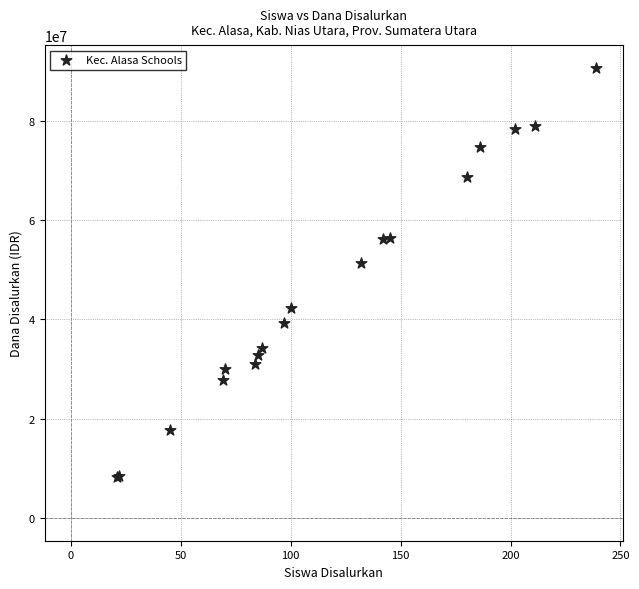

What Y value in the scatter plot is closest to 49500000?

51300000